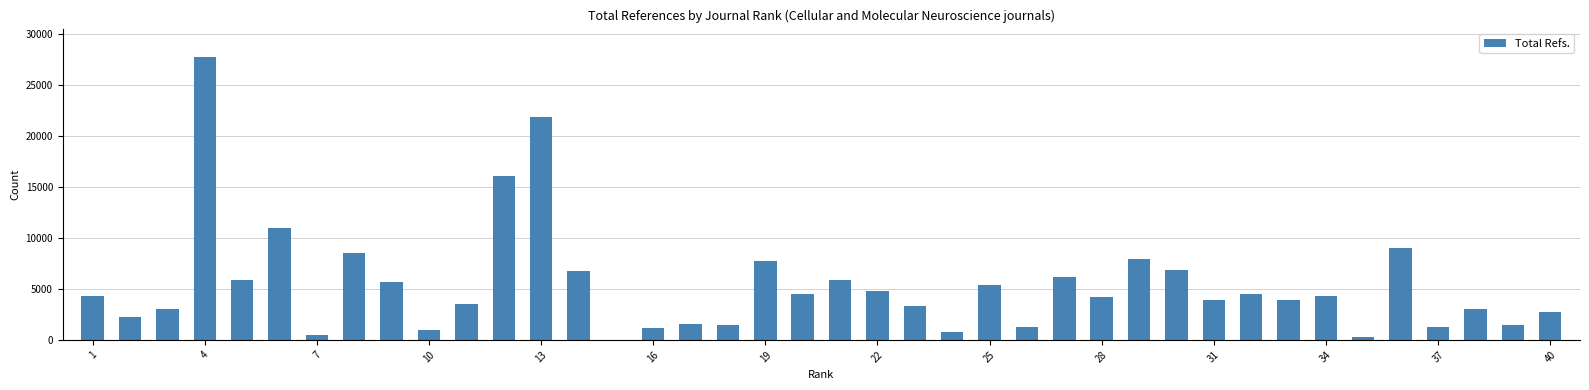

What is the greatest value displayed?

27729